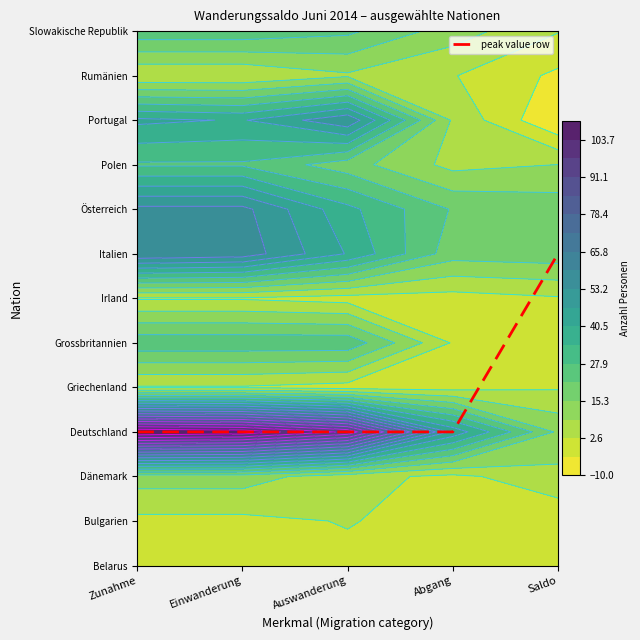

Is it true that the value at Auswanderung is 1?

False